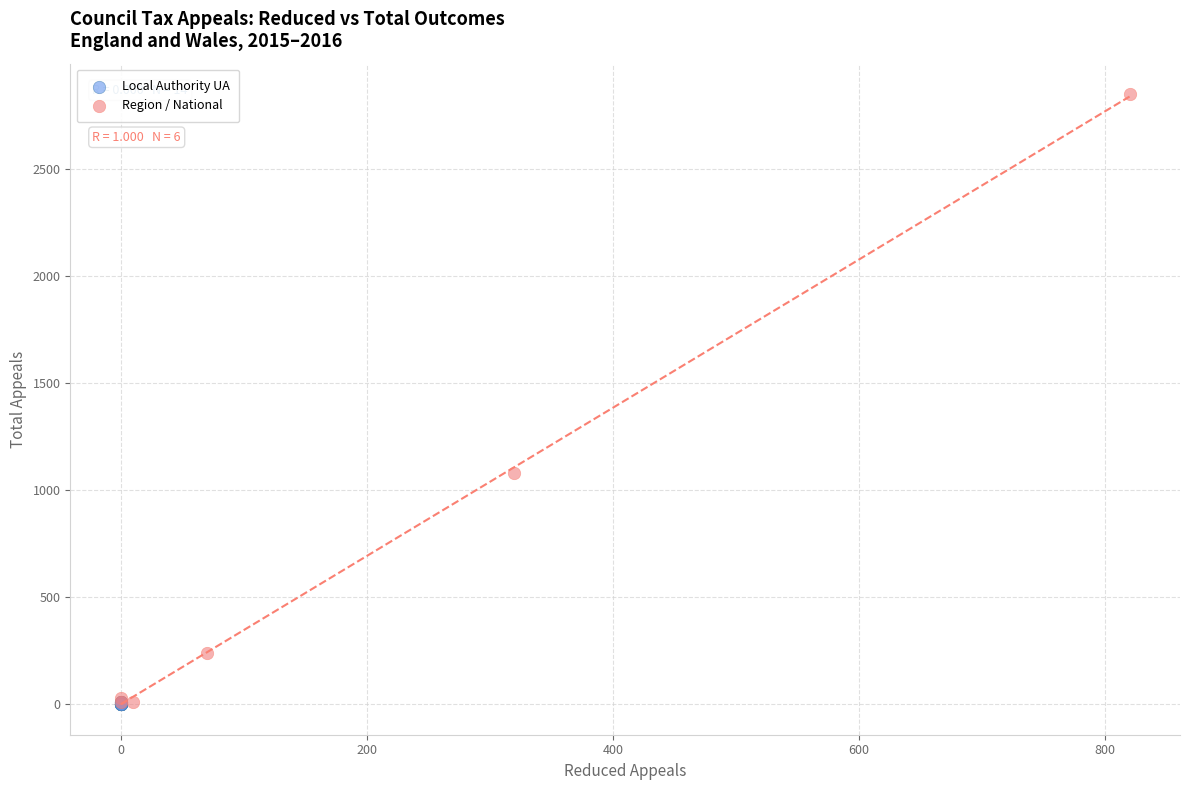

Which series contains the highest Y value?

Region / National